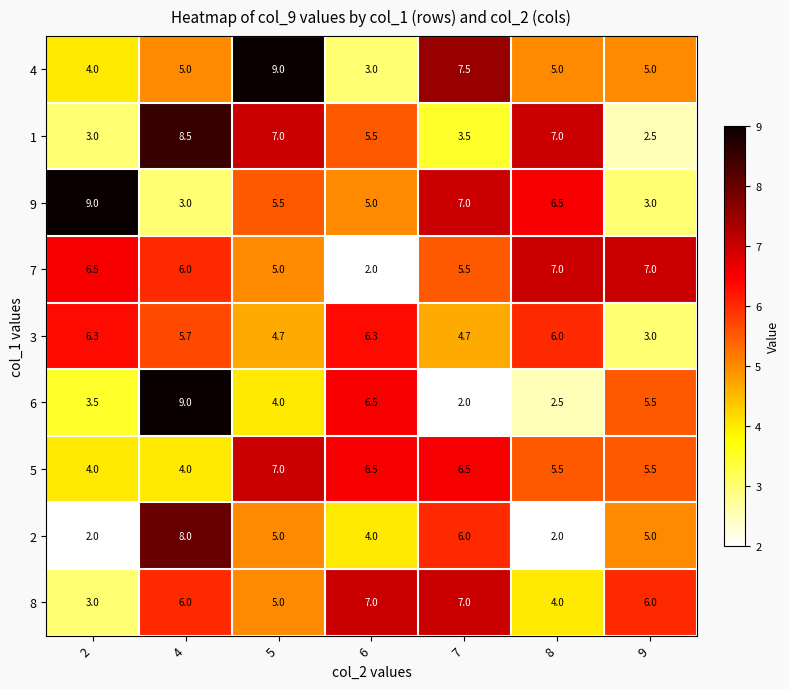

Which series has the largest range (max minus min)?

6